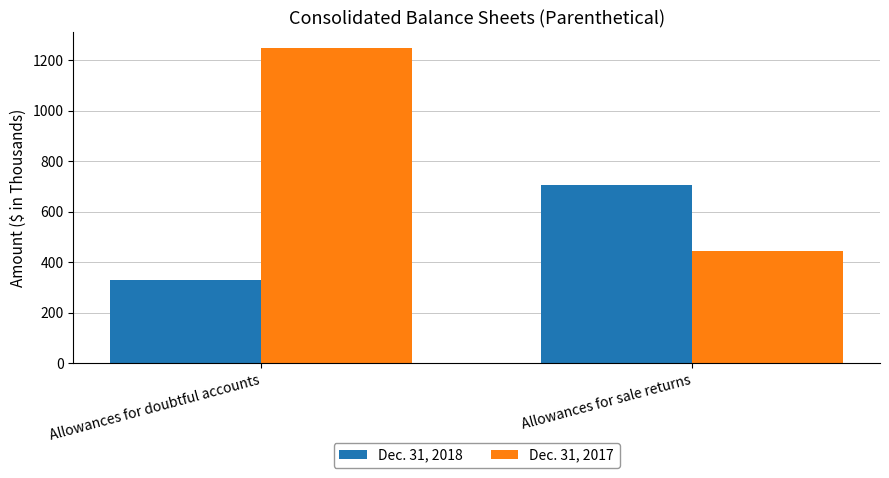

What is the average value of the Dec. 31, 2017 series?

846